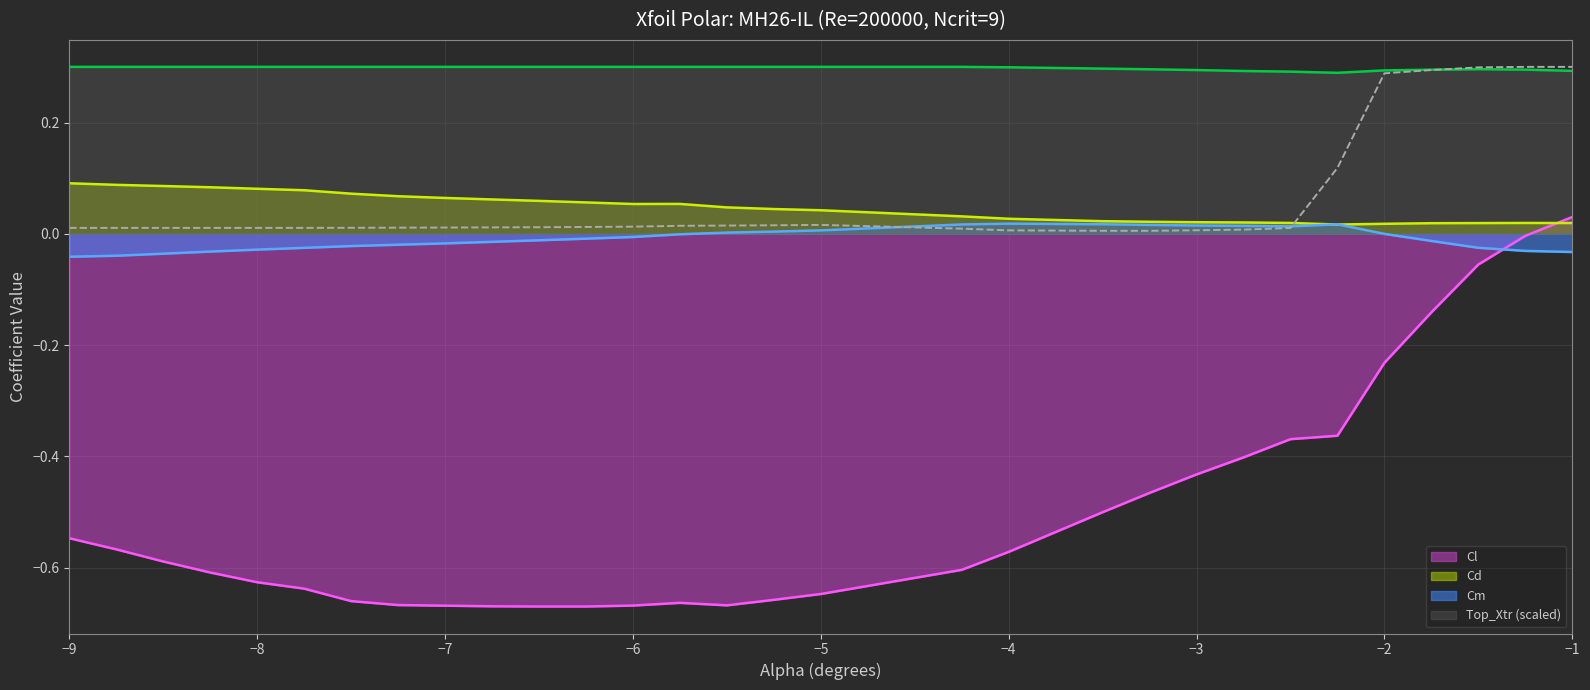

True or false: Cm and Cl cross at least once.

True